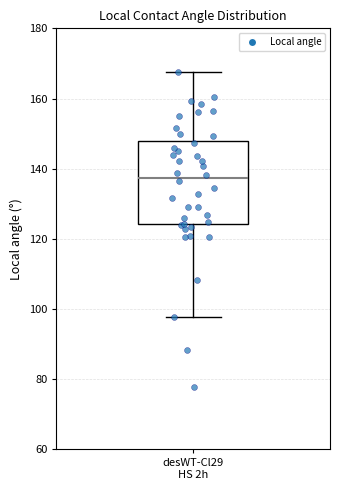

Read this box plot against the y-axis: the position of the median line, the range covered by the box, and the ends of both whiskers. The values are not printed on the chart, so give them approximately, as read against the axis.

median 138, box 124 to 148, whiskers 98 to 168